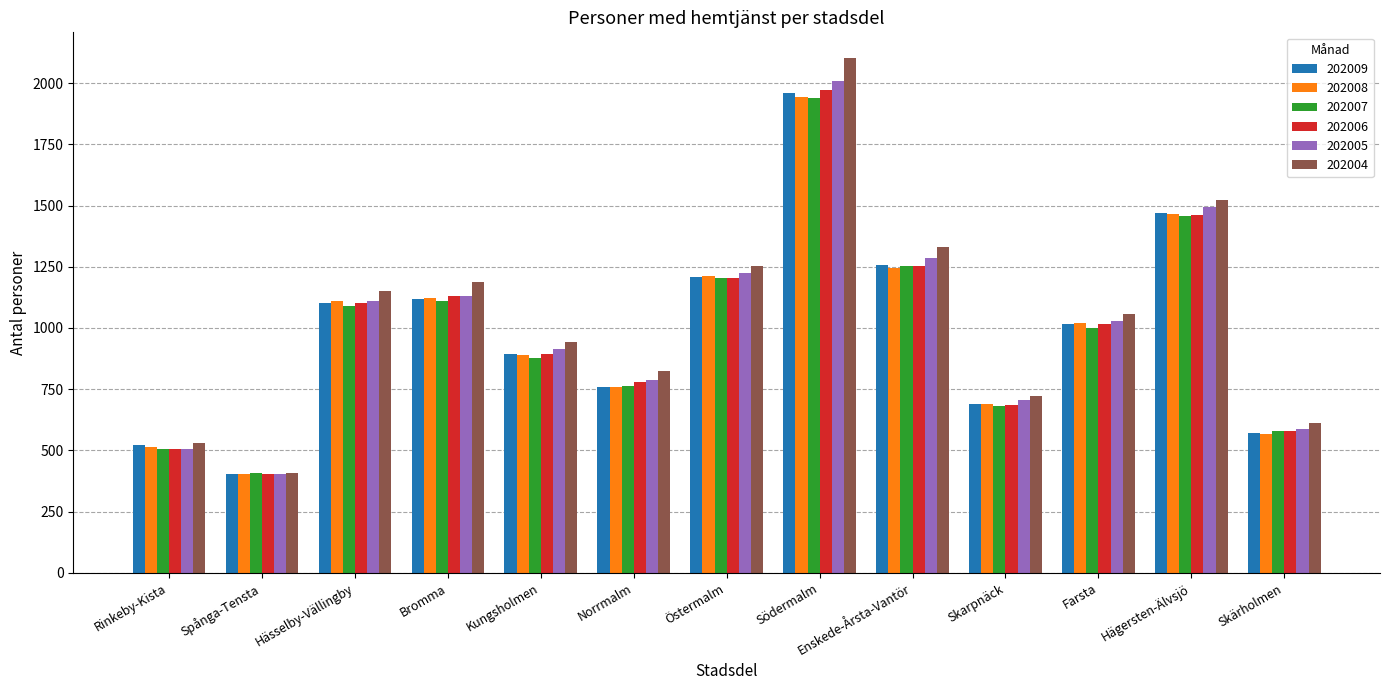

The 202009 series shows 1403 at Kungsholmen. True or false?

False